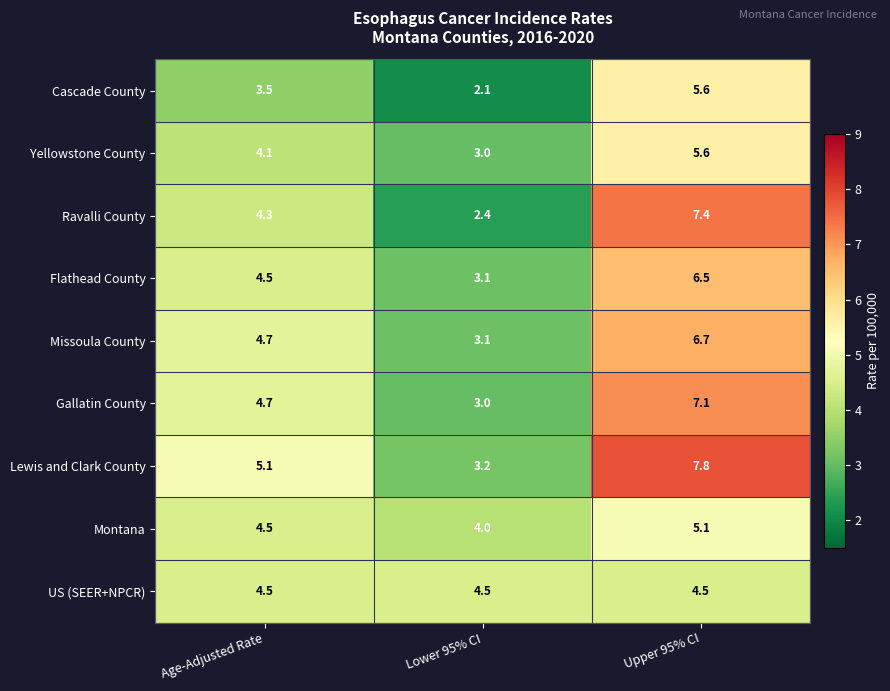

The Gallatin County series shows 2.6 at Age-Adjusted Rate. True or false?

False